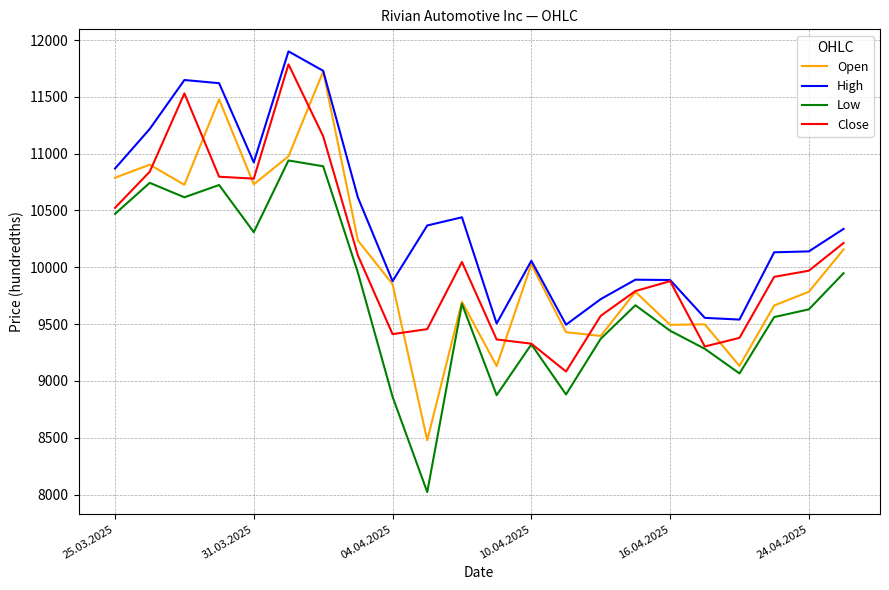

Which series has the widest spread of values?

Open